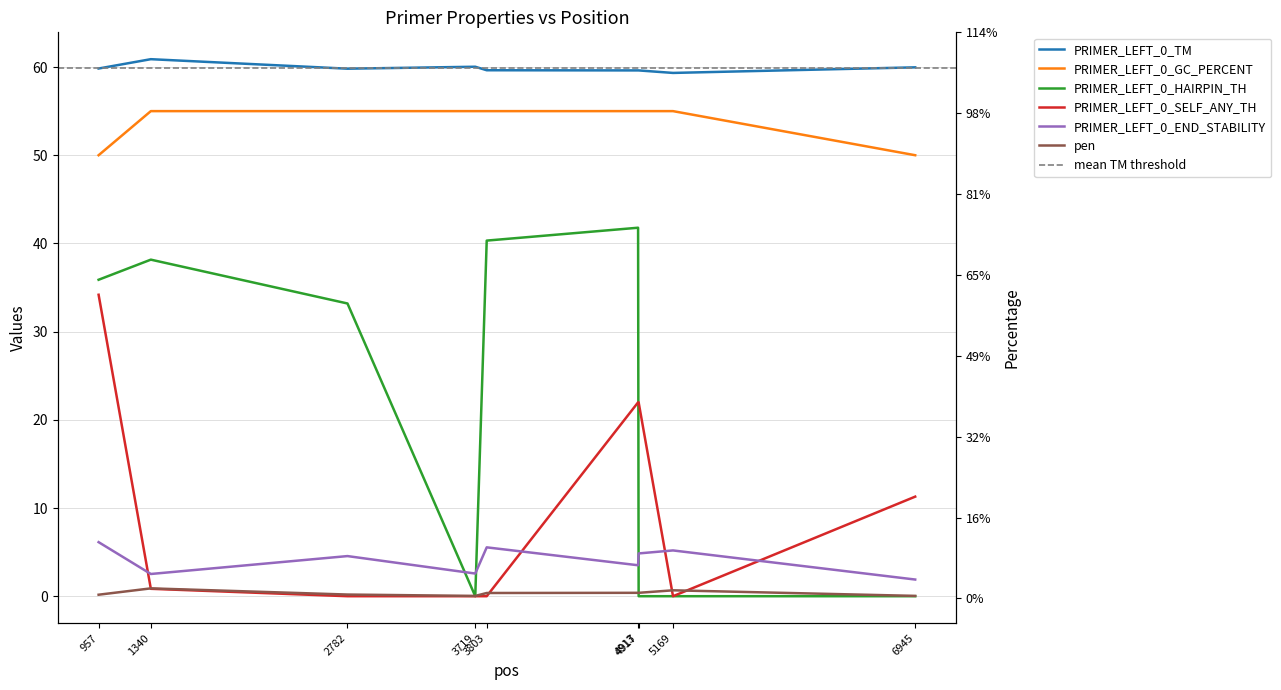

Rank the categories by PRIMER_LEFT_0_HAIRPIN_TH value from highest to lowest.

4913, 3803, 1340, 957, 2782, 3719, 4917, 5169, 6945